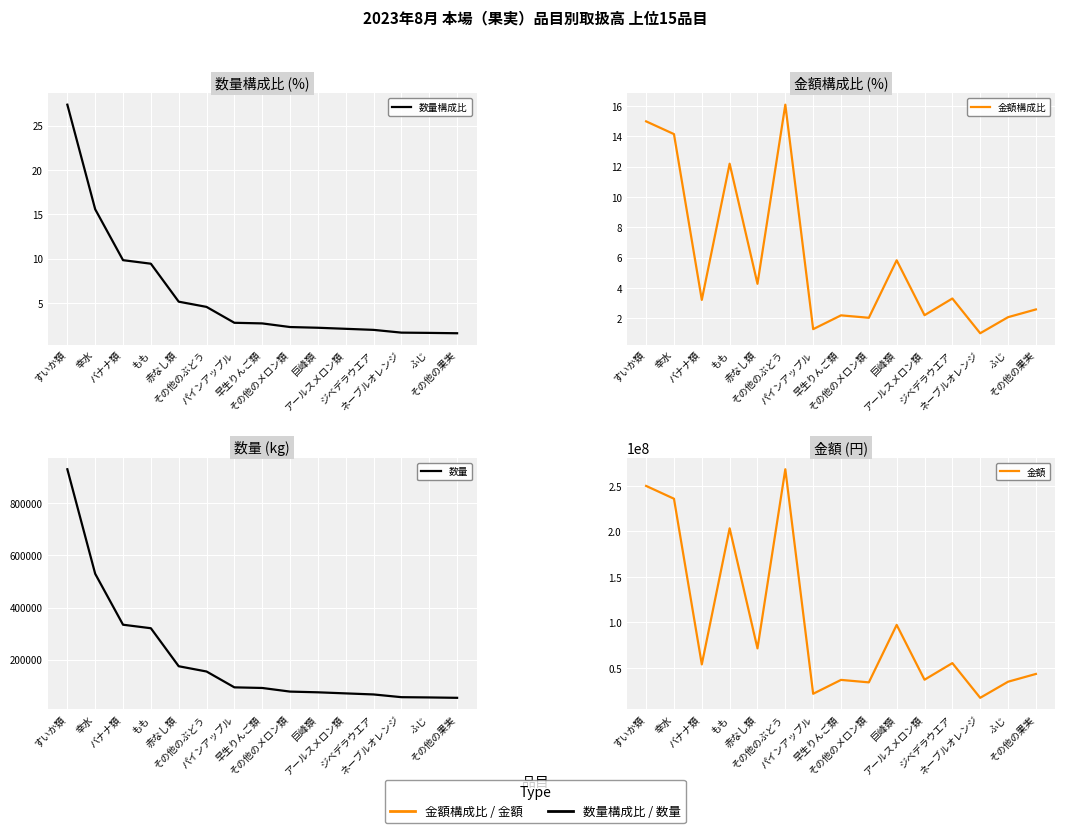

Which category has the highest value in the 数量構成比 series?

すいか類